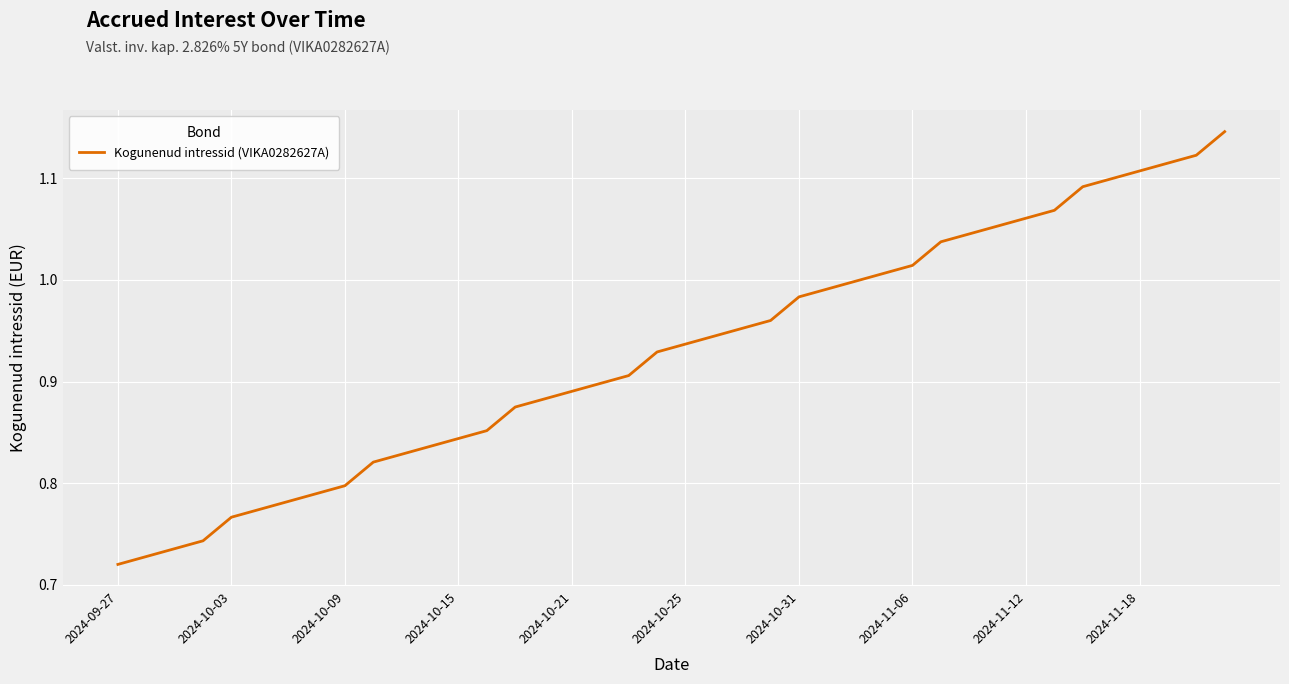

What is the sum of all values?

37.1